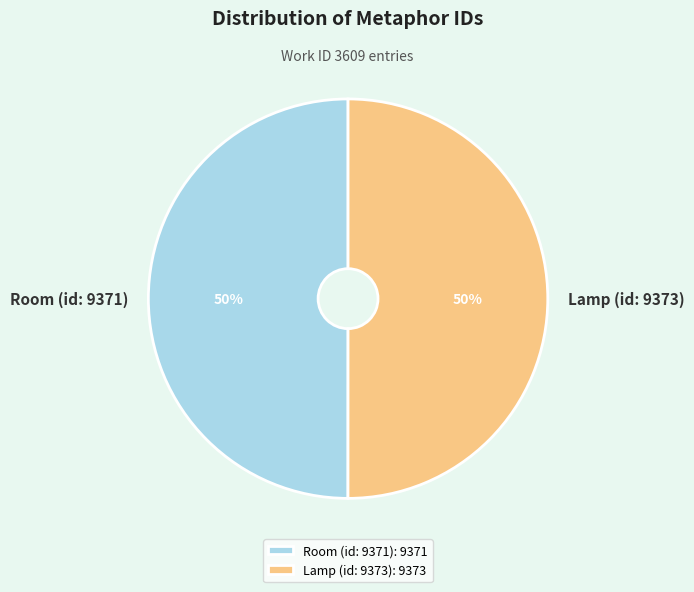

To the nearest percent, what is the combined percentage of Room (id: 9371) and Lamp (id: 9373)?

100%